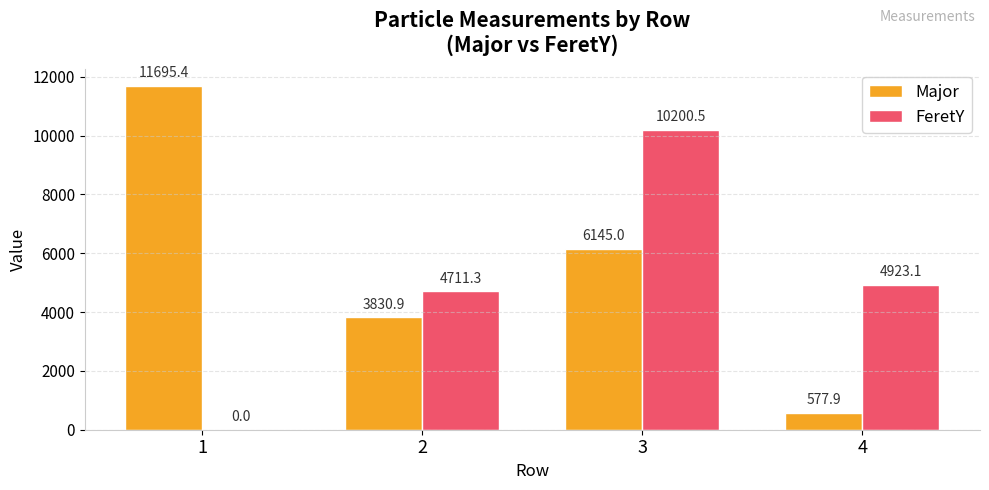

Is the value of Major at 4 greater than the value of FeretY at 2?

No